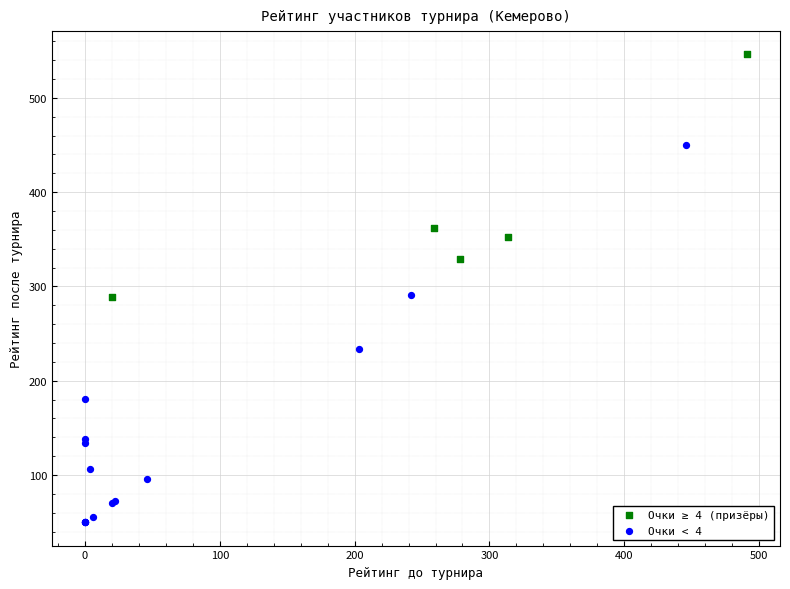

Which series contains the lowest Y value?

Очки < 4